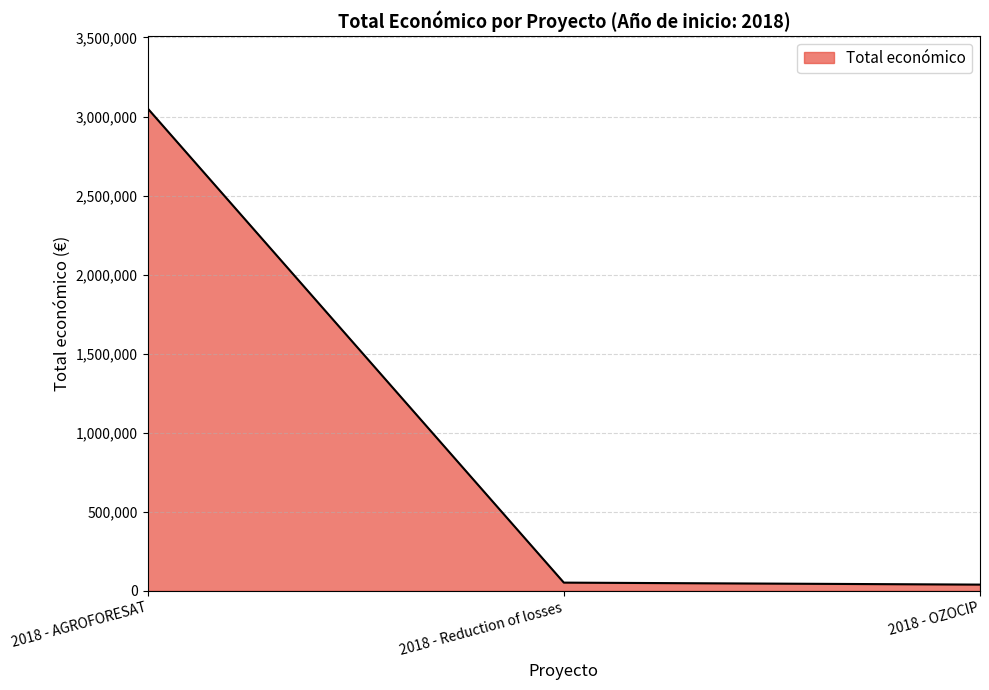

The value at 2018 - AGROFORESAT is 3051573. True or false?

True